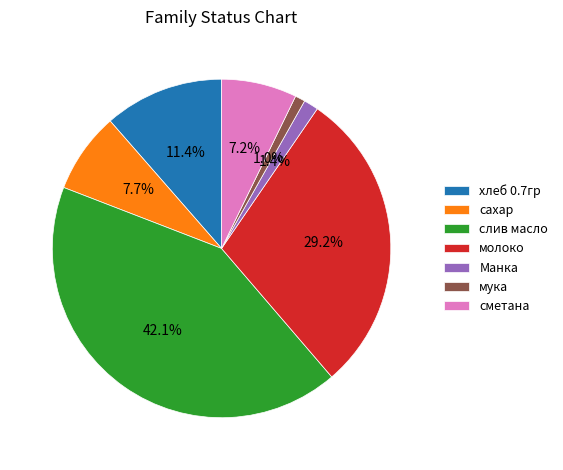

To the nearest percent, what is the difference between the largest and smallest slice percentages?

41%